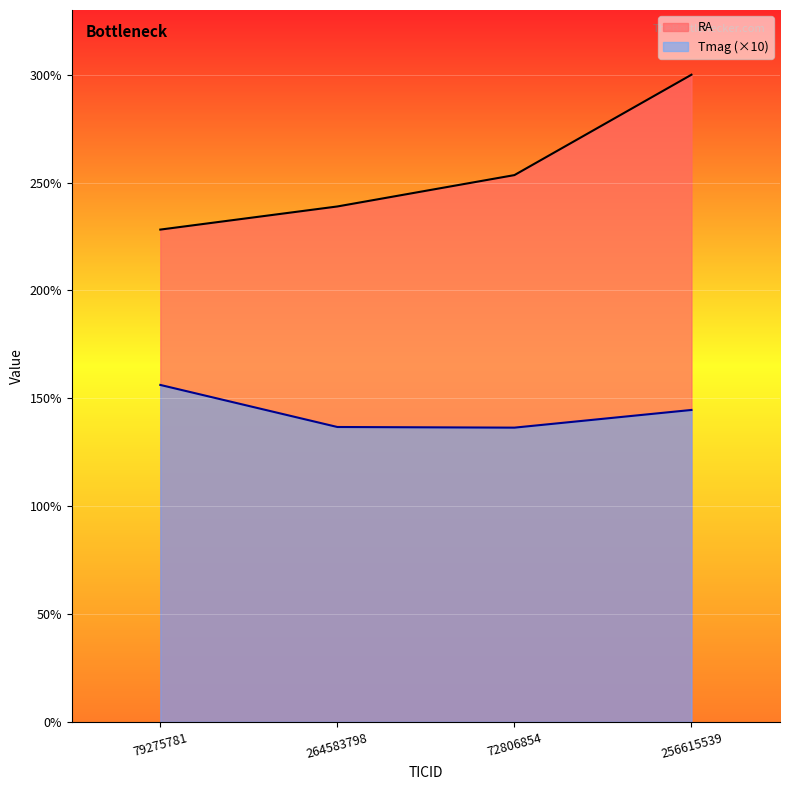

The Tmag series shows 156.2 at 79275781. True or false?

True